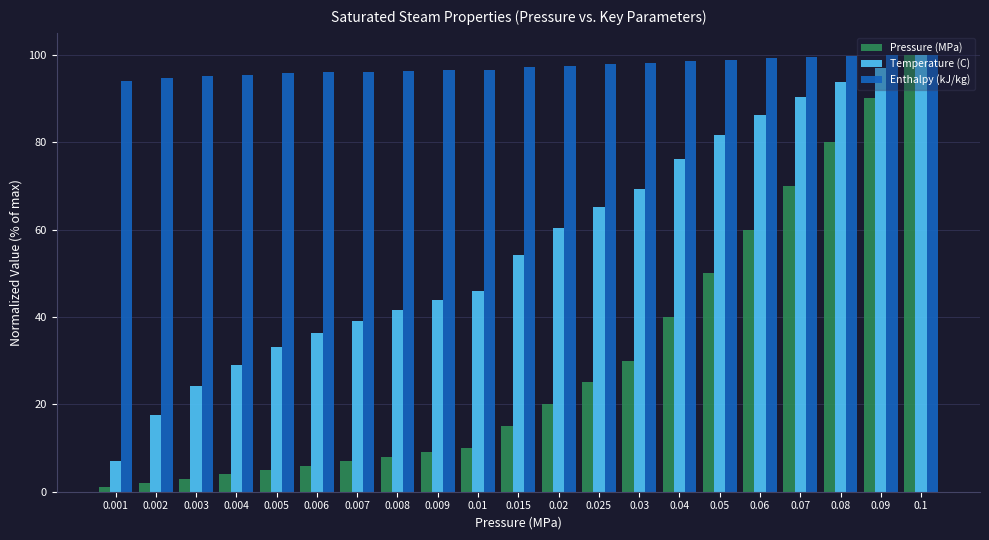

At how many categories does at least one series exceed 30?

21